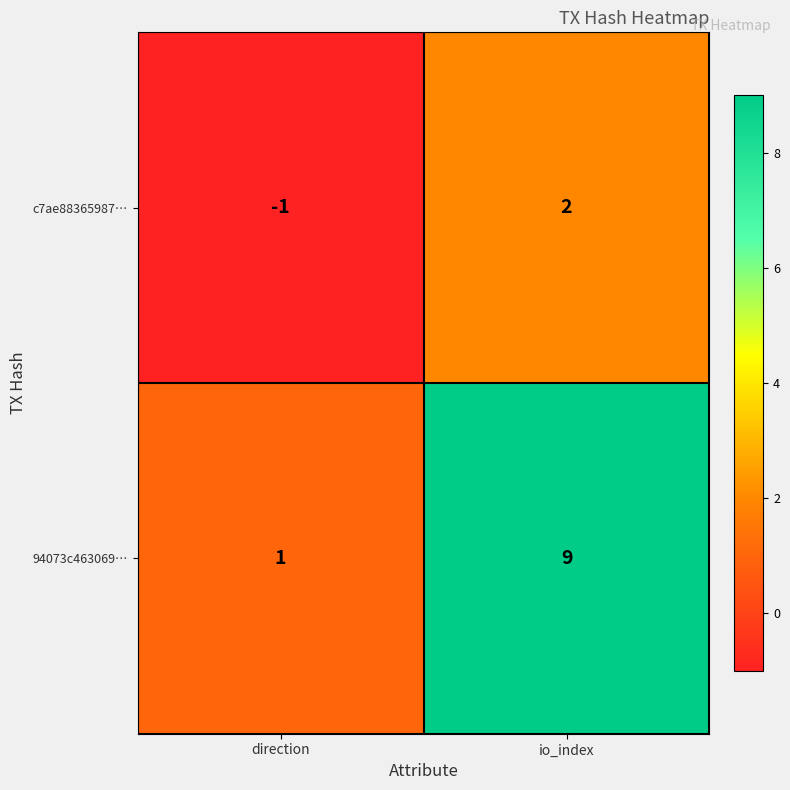

Rank the series by their average value, from lowest to highest.

c7ae88365987…, 94073c463069…